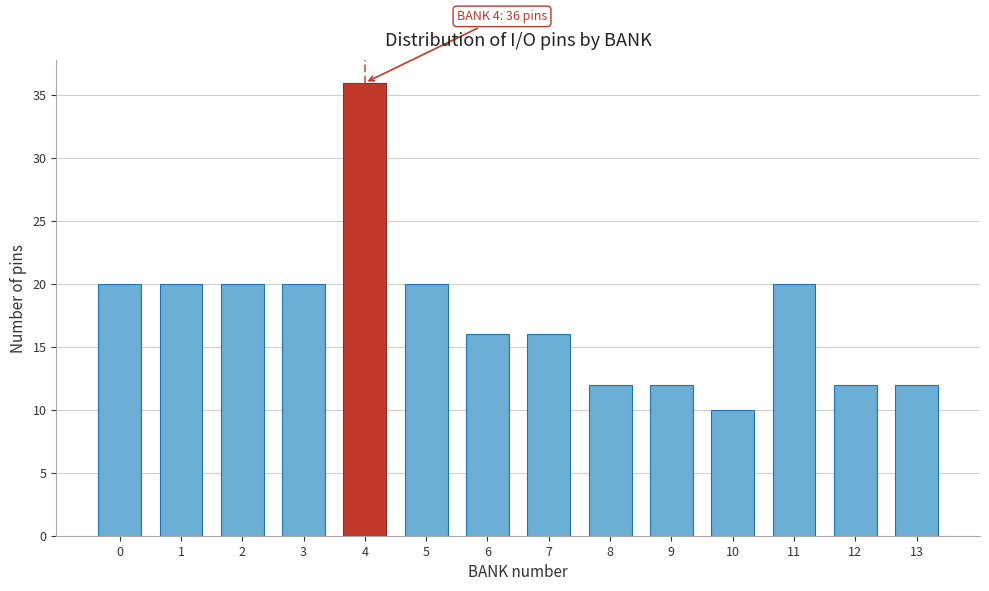

Reading right to left, what are all the values shown in this chart?

13=12	12=12	11=20	10=10	9=12	8=12	7=16	6=16	5=20	4=36	3=20	2=20	1=20	0=20